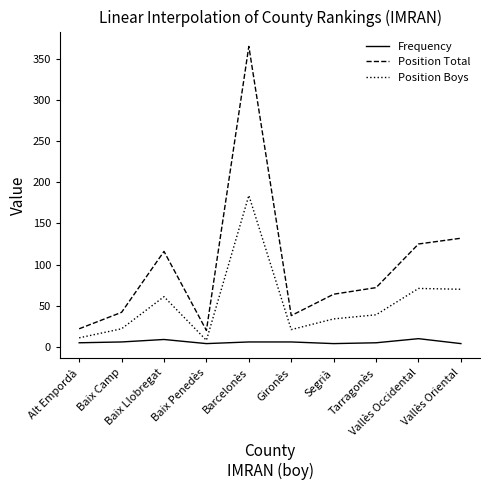

List the series in order of their peak value, highest first.

Position Total, Position Boys, Frequency